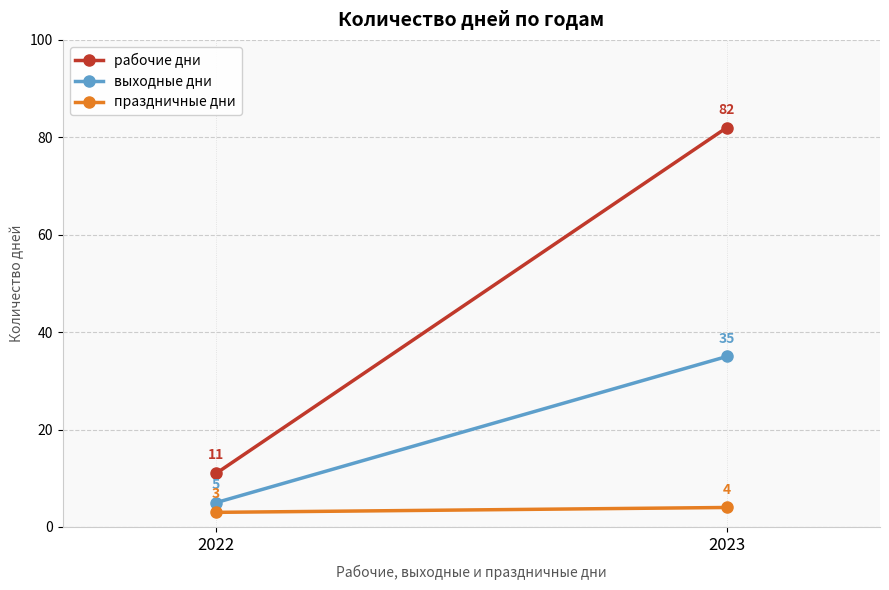

What is the average value of the праздничные дни series?

4